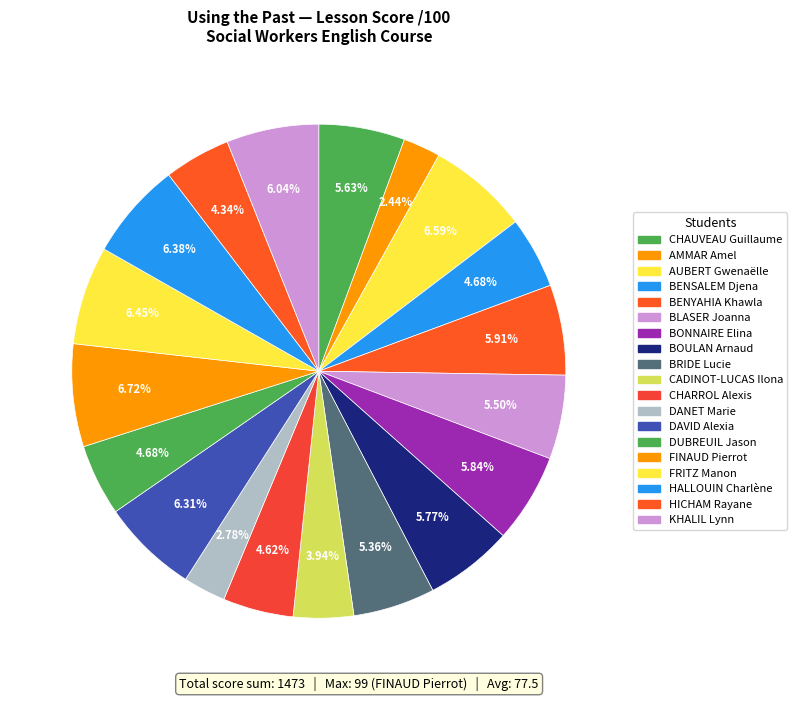

What is the total percentage of AUBERT Gwenaëlle and FINAUD Pierrot?

13.3%